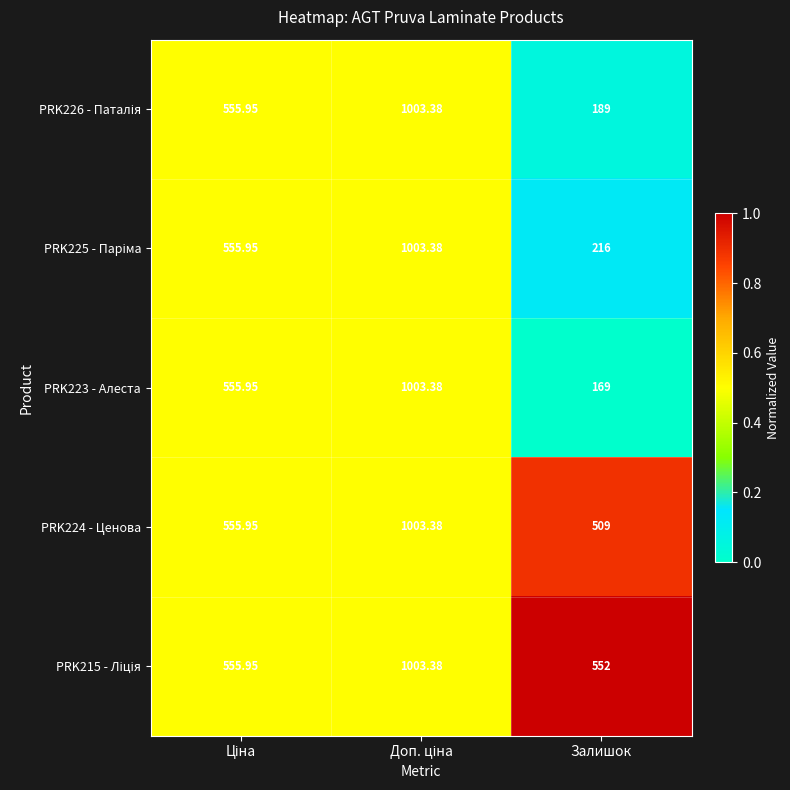

How many data points does each series have?

3